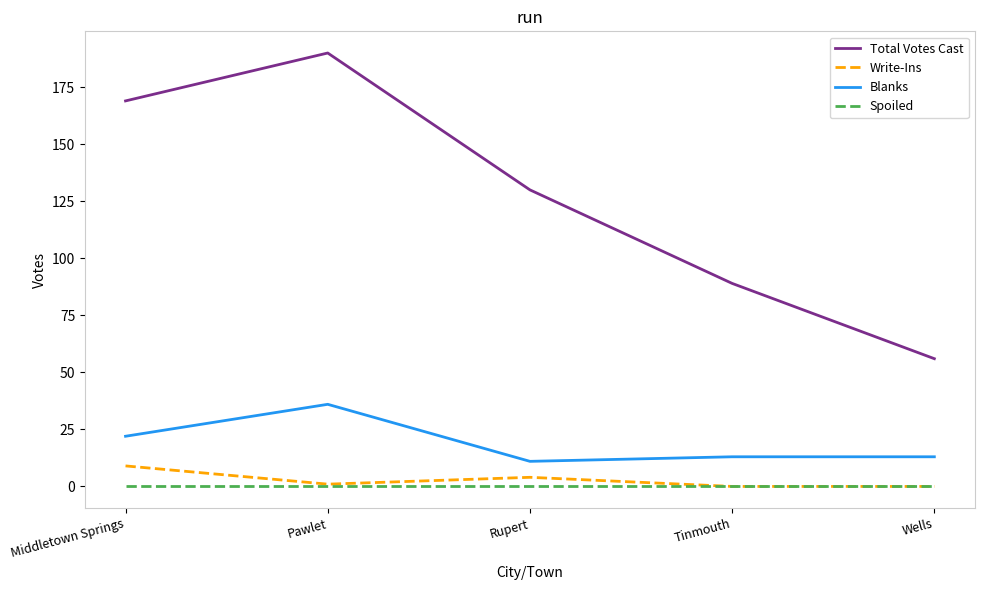

What position from the left is Wells?

5